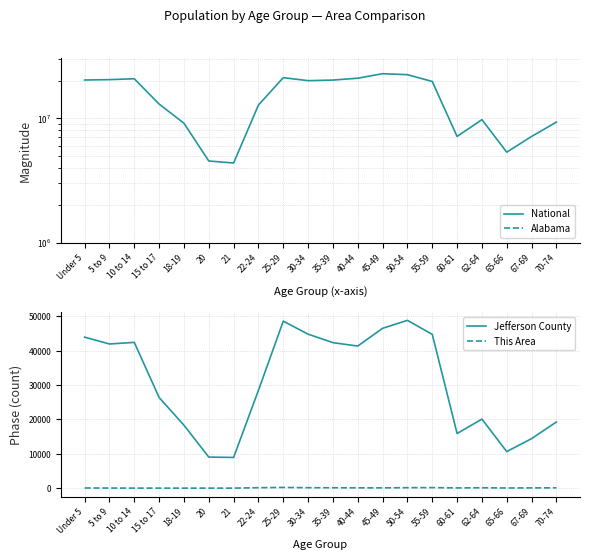

Reading right to left, list all the values displayed in this chart.

National: 70-74=9278166	67-69=7115361	65-66=5319902	62-64=9704197	60-61=7113727	55-59=19664805	50-54=22298125	45-49=22708591	40-44=20890964	35-39=20179642	30-34=19962099	25-29=21101849	22-24=12712576	21=4354294	20=4519129	18-19=9086089	15 to 17=12954254	10 to 14=20677194	5 to 9=20348657	Under 5=20201362
Alabama: 70-74=160864	67-69=120231	65-66=89406	62-64=159983	60-61=116144	55-59=311906	50-54=347485	45-49=346369	40-44=311071	35-39=308430	30-34=297888	25-29=311034	22-24=194531	21=68473	20=72318	18-19=143853	15 to 17=199618	10 to 14=319655	5 to 9=308229	Under 5=304957
Jefferson County: 70-74=19239	67-69=14397	65-66=10637	62-64=20074	60-61=15885	55-59=44702	50-54=48773	45-49=46460	40-44=41302	35-39=42291	30-34=44764	25-29=48533	22-24=28438	21=8929	20=9038	18-19=18306	15 to 17=26356	10 to 14=42373	5 to 9=41902	Under 5=43897
This Area: 70-74=98	67-69=80	65-66=53	62-64=118	60-61=73	55-59=166	50-54=142	45-49=92	40-44=97	35-39=123	30-34=133	25-29=216	22-24=132	21=14	20=12	18-19=11	15 to 17=16	10 to 14=18	5 to 9=34	Under 5=59